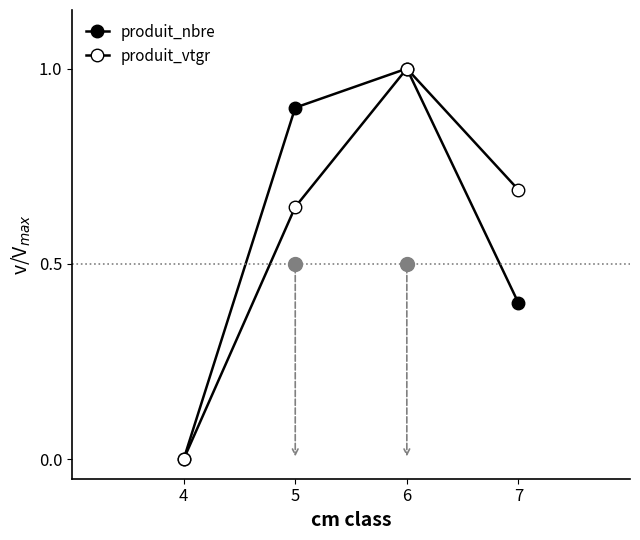

At which label does produit_vtgr reach its minimum?

4